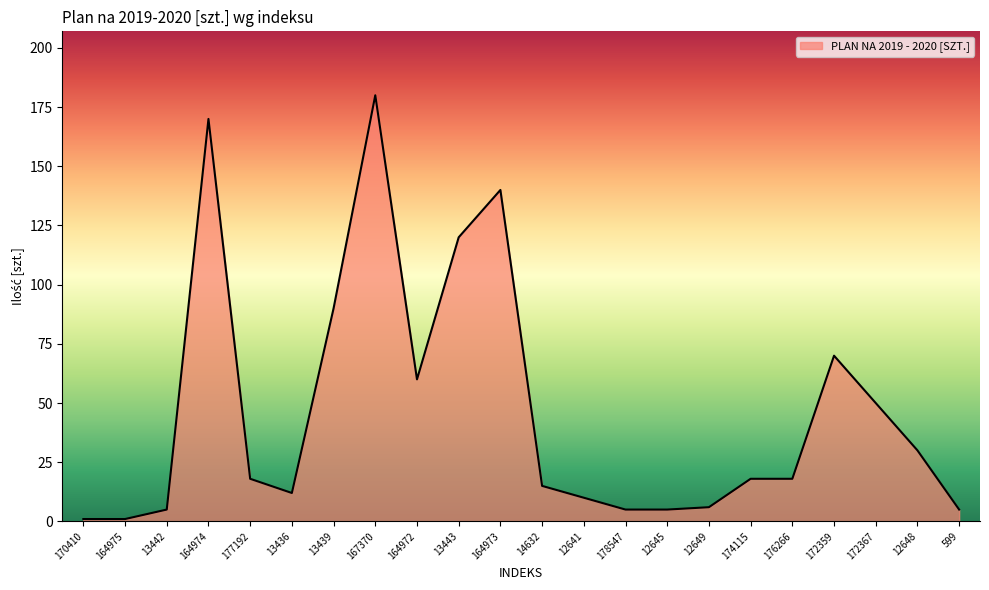

What is the greatest value displayed?

180